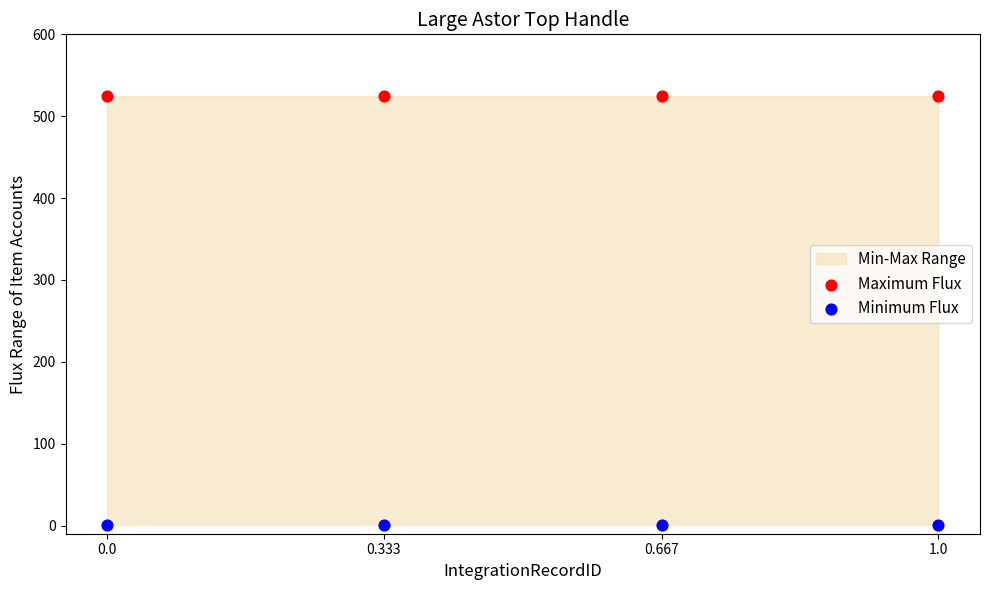

Which series contains the lowest Y value?

Minimum Flux